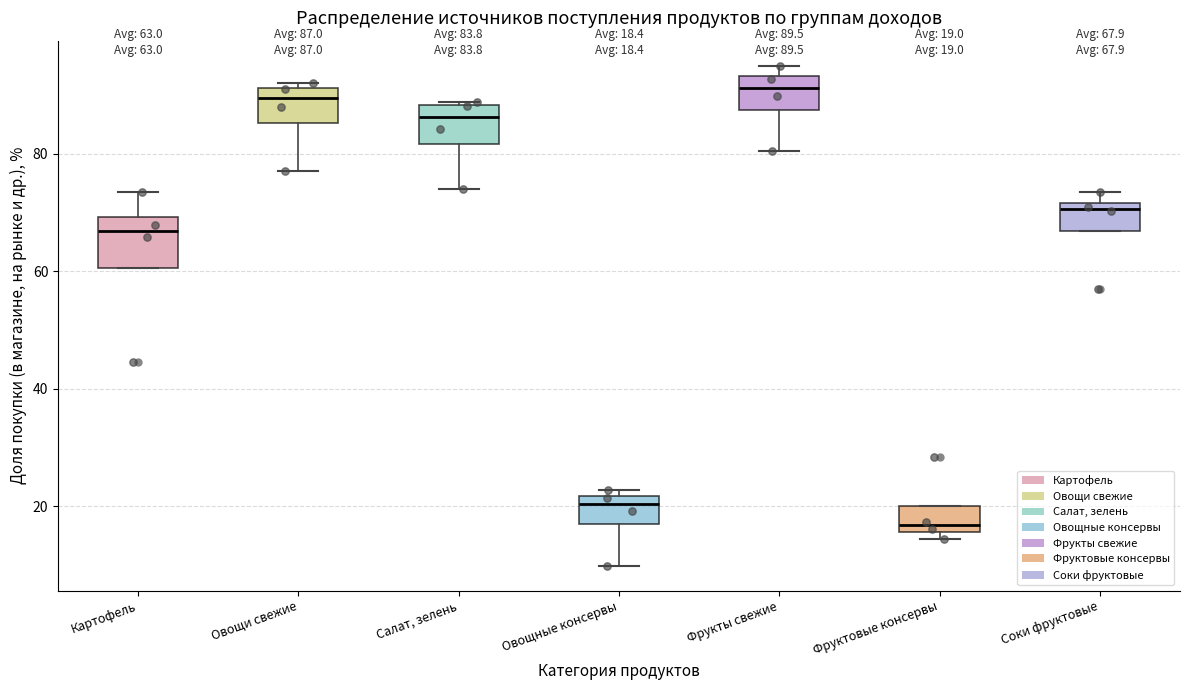

Which box's median line is the lowest?

Фруктовые консервы